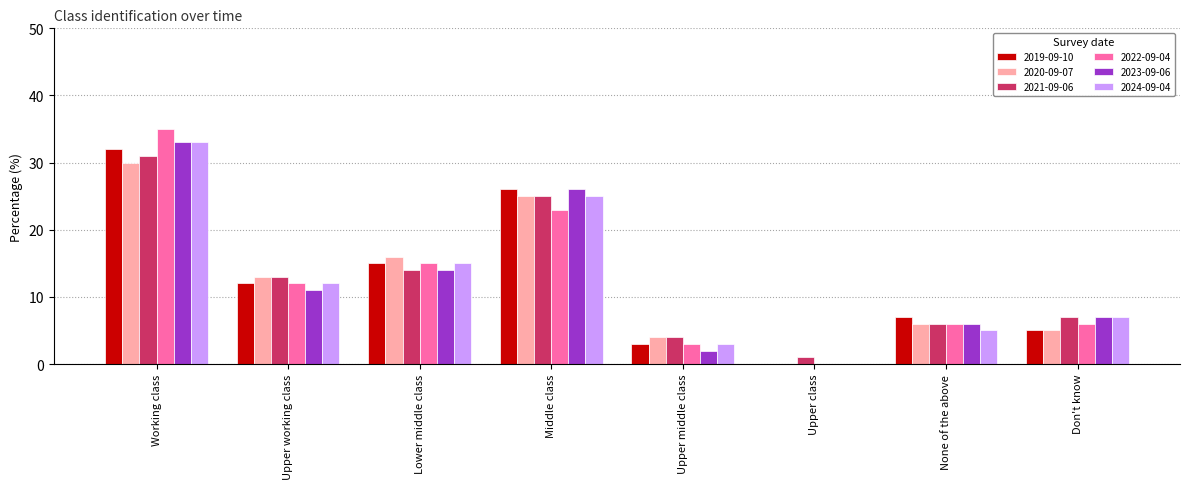

What is the sum of the 2020-09-07 values at None of the above and Don't know?

11.0